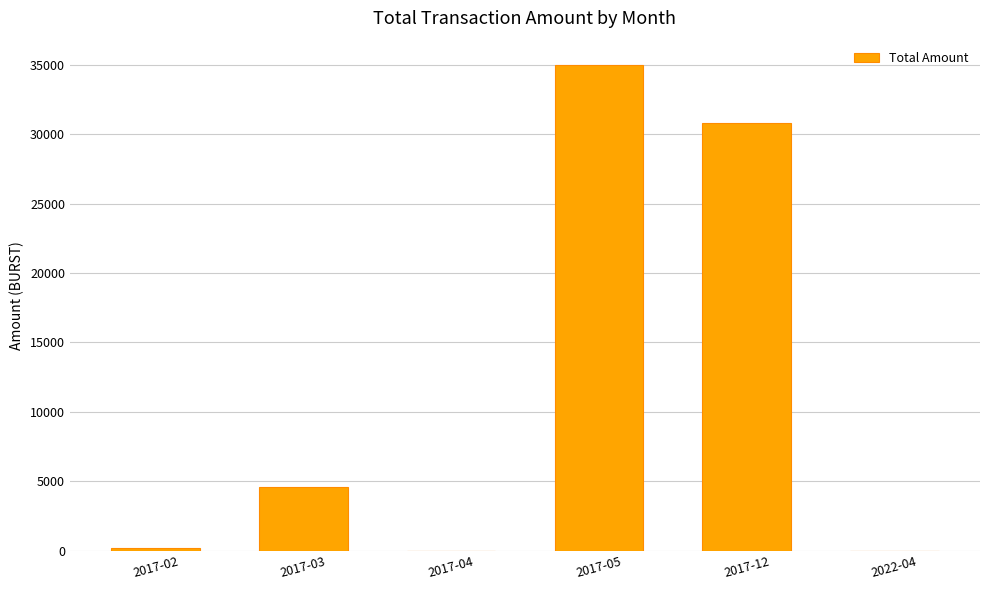

Where does the data first go above 4565?

2017-03